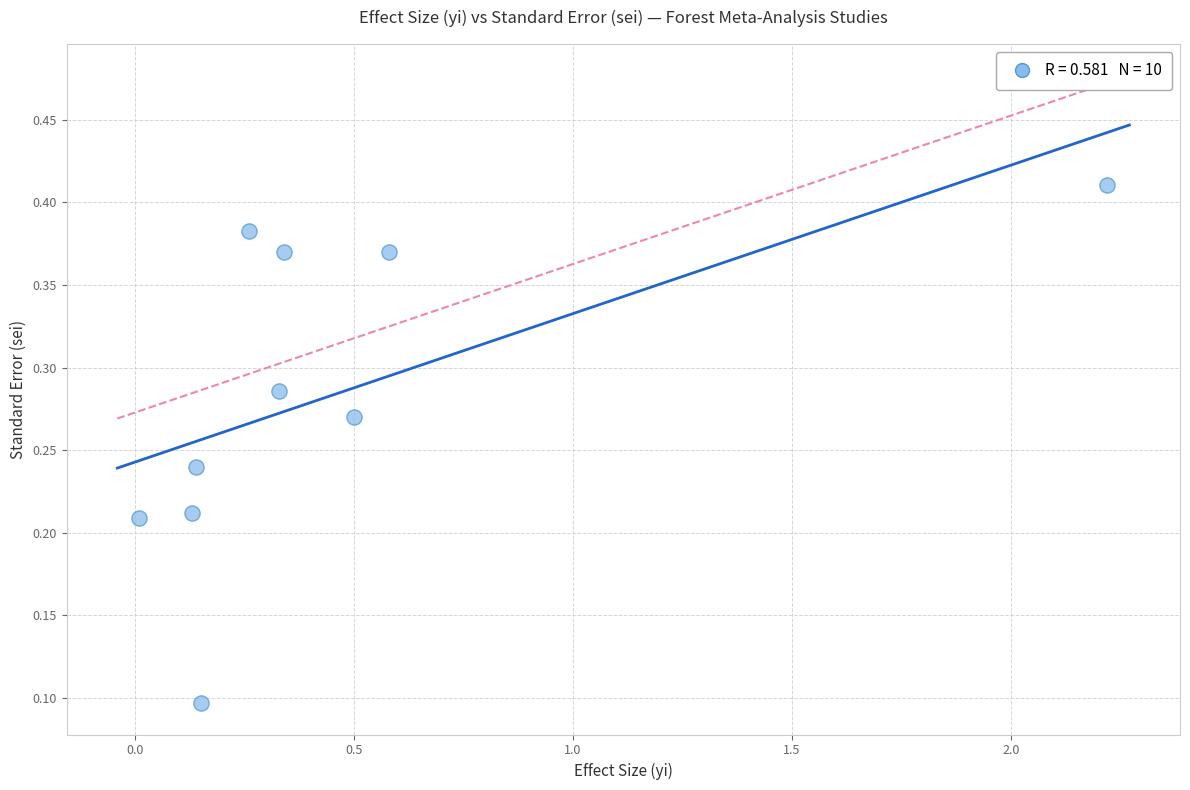

What is the range of X values (max minus min)?

2.2